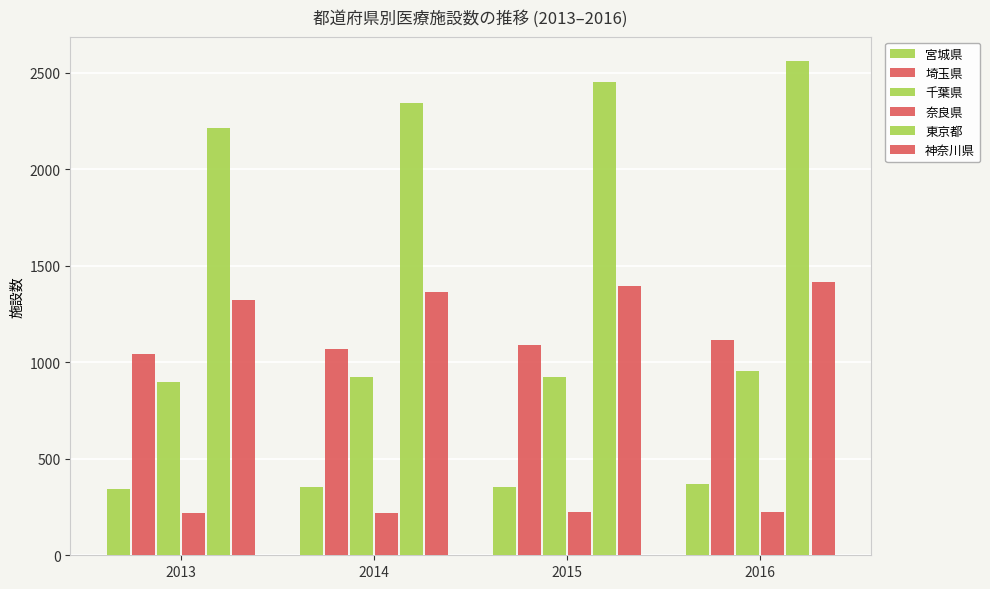

What is the sum of the 奈良県 values at 2016 and 2013?

443